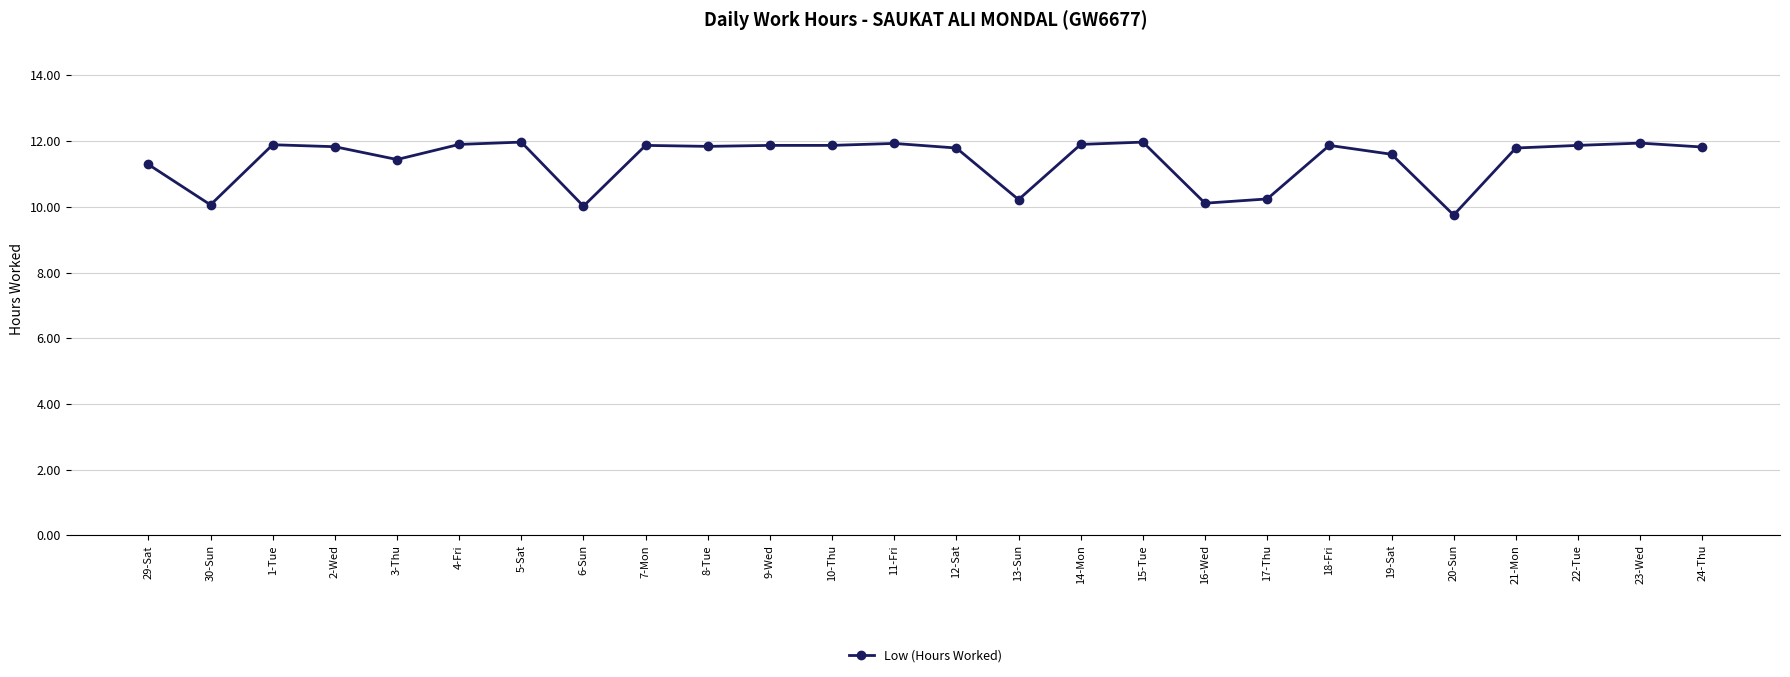

Approximately how many times larger is the value at 3-Thu compared to 29-Sat?

1.0